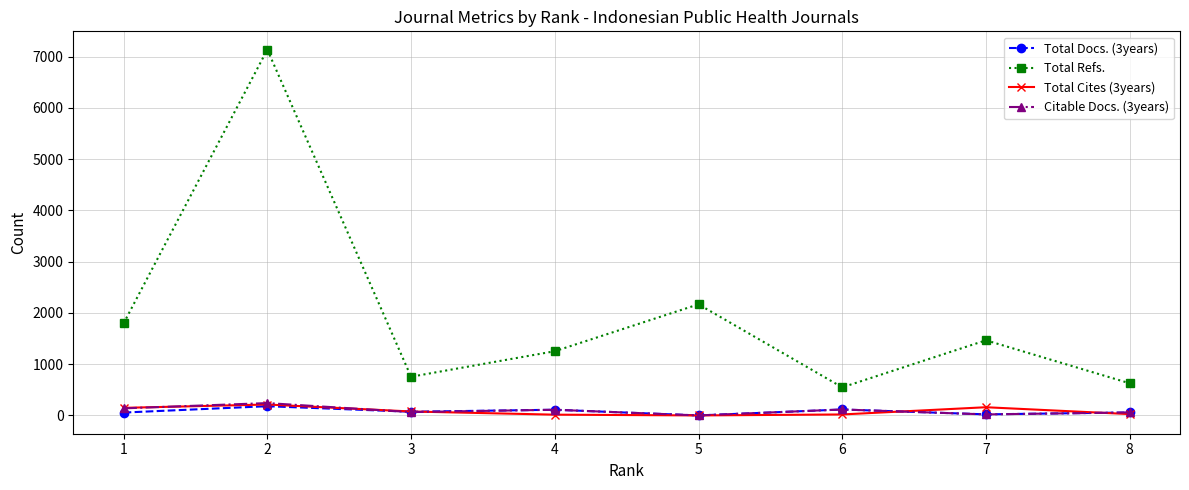

What is the difference between the maximum and minimum values in the Citable Docs. (3years) series?

241